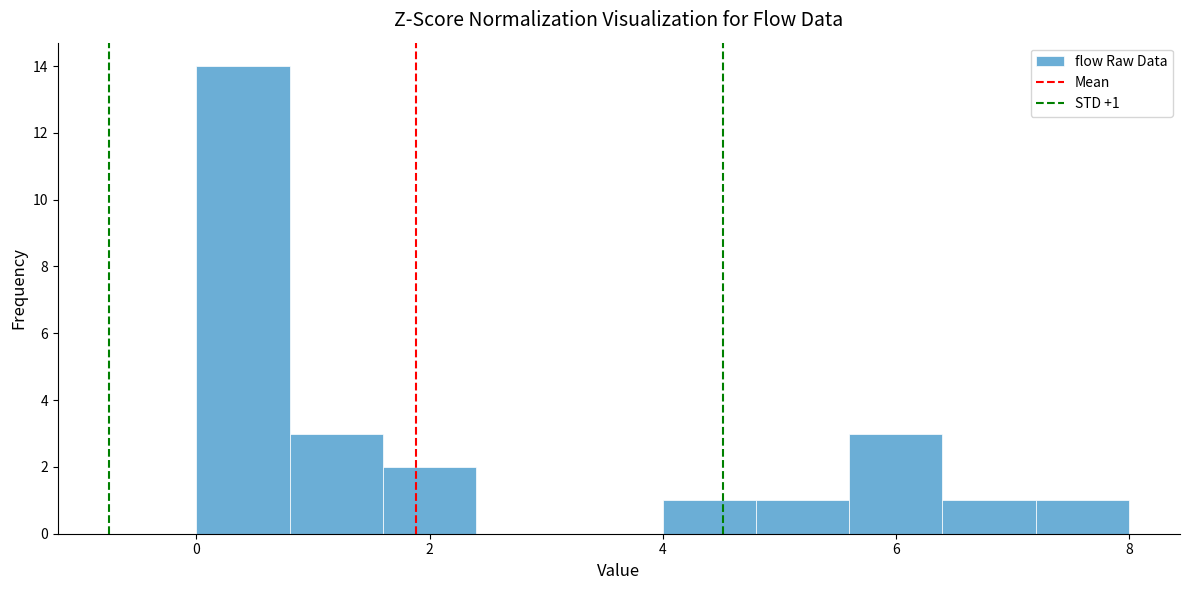

Which range on the x-axis has the tallest bar?

0.0 to 0.8